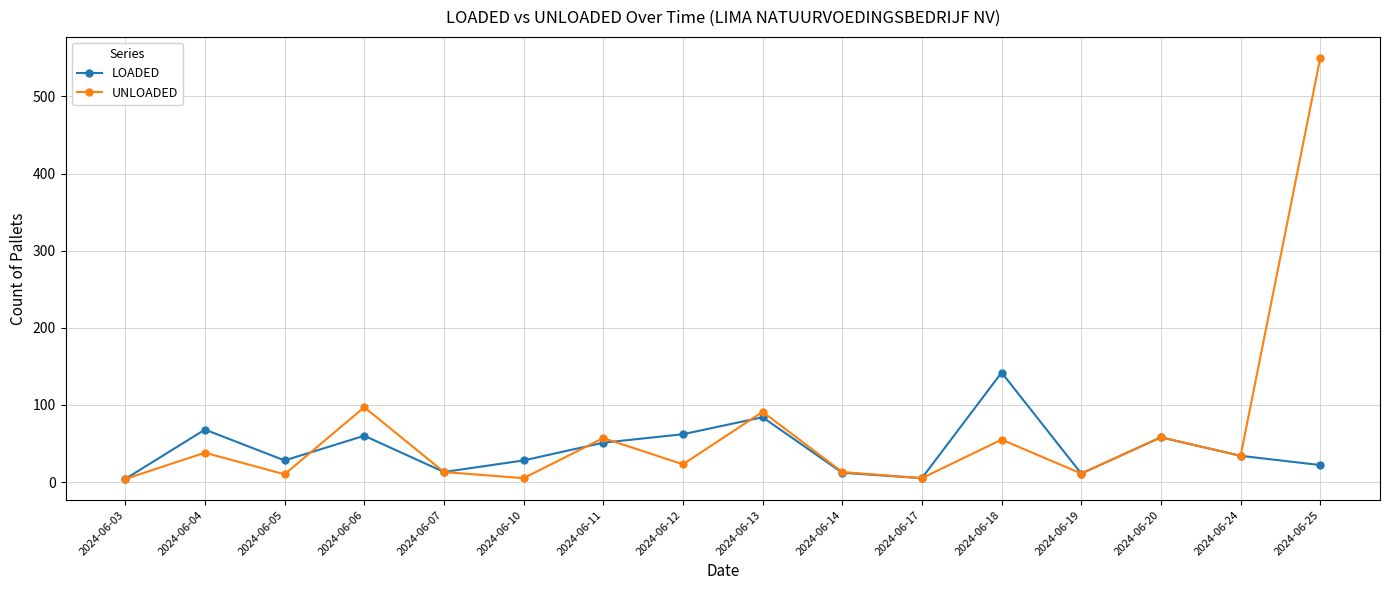

Is it true that UNLOADED equals 5 at 2024-06-10?

True